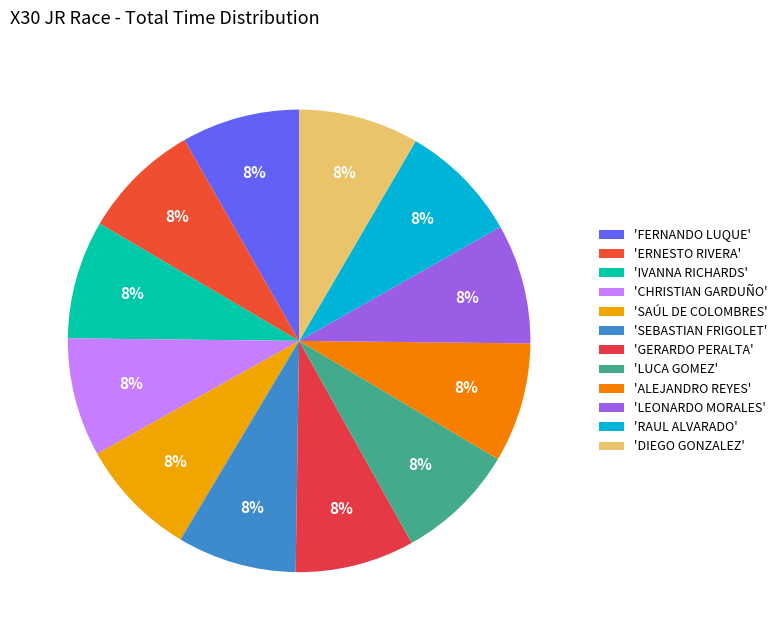

Is there a majority slice in this chart?

No